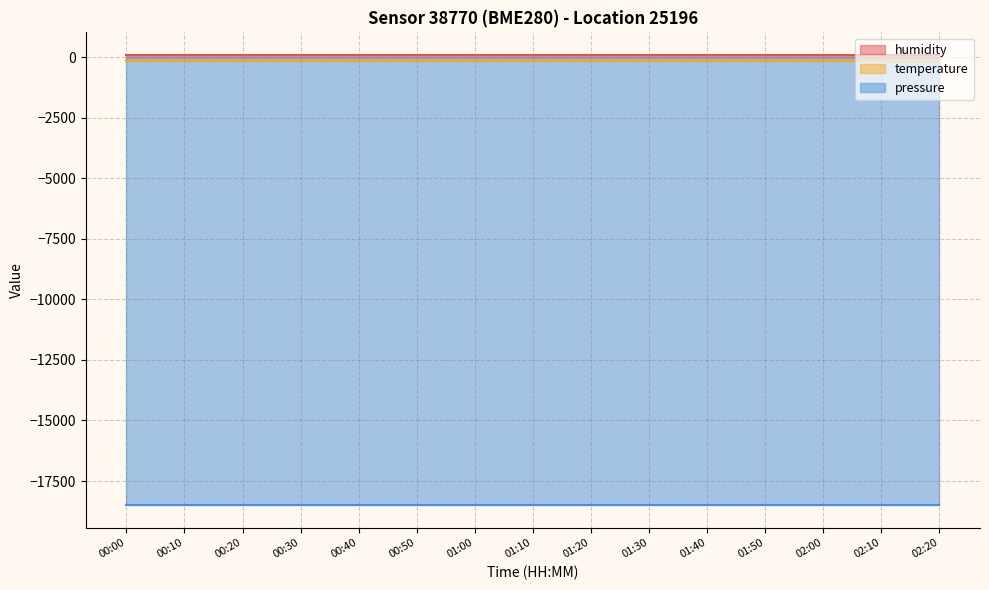

True or false: temperature and humidity cross at least once.

False